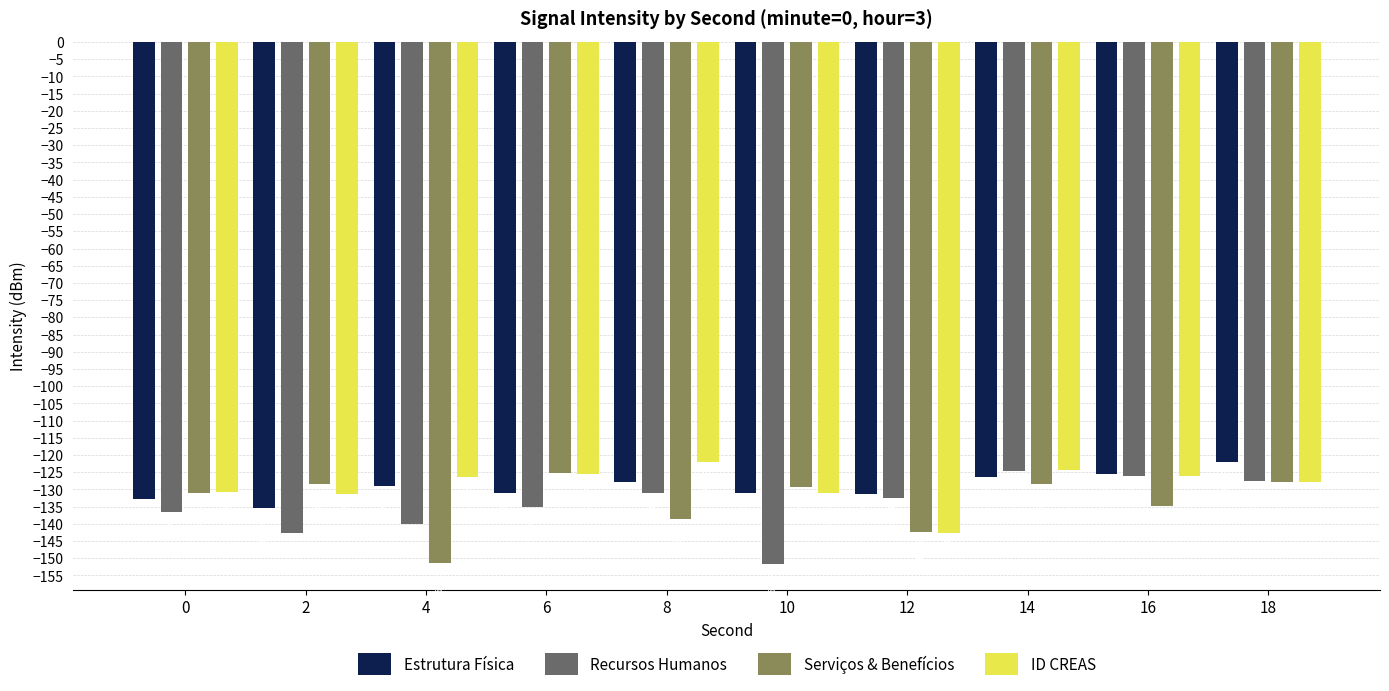

What is the maximum value for Serviços & Benefícios?

-125.1